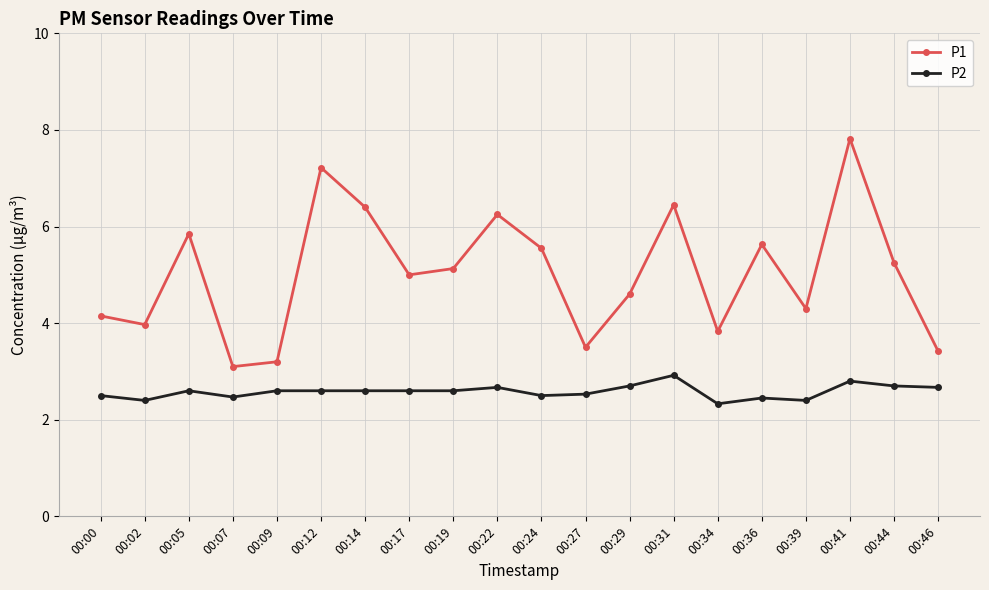

True or false: P1 and P2 intersect in this chart.

False